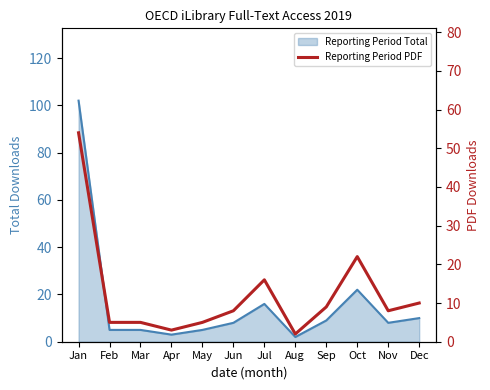

Reading left to right, list all the values displayed in this chart.

54	5	5	3	5	8	16	2	9	22	8	10